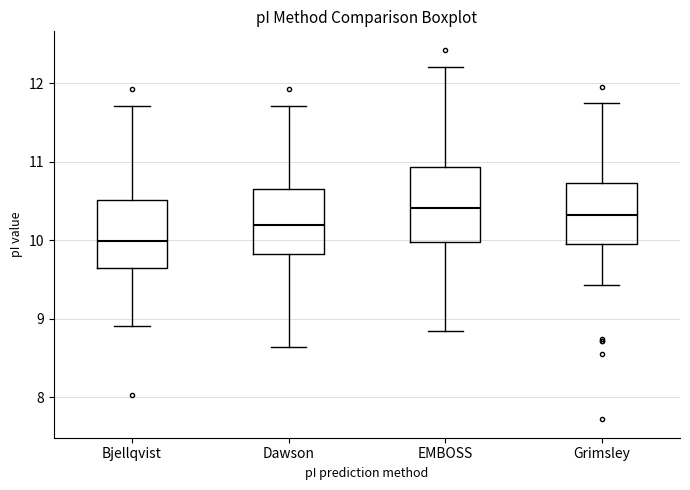

Reading left to right, read every box against the y-axis: the position of its median line, the range the box covers, and the ends of its whiskers. The values are not printed on the chart, so give them approximately, as read against the axis.

Bjellqvist: median 10.0, box 9.6 to 10.5, whiskers 8.9 to 11.7
Dawson: median 10.2, box 9.8 to 10.7, whiskers 8.6 to 11.7
EMBOSS: median 10.4, box 10.0 to 10.9, whiskers 8.8 to 12.2
Grimsley: median 10.3, box 10.0 to 10.7, whiskers 9.4 to 11.8